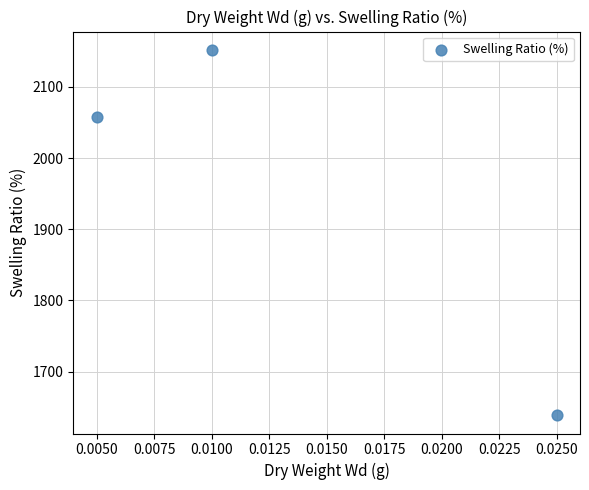

What Y value in the scatter plot is closest to 1895?

2057.6